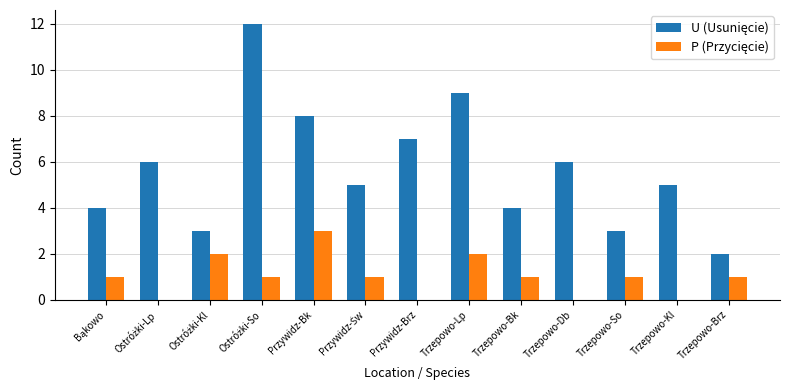

What is the minimum value for U (Usunięcie)?

2